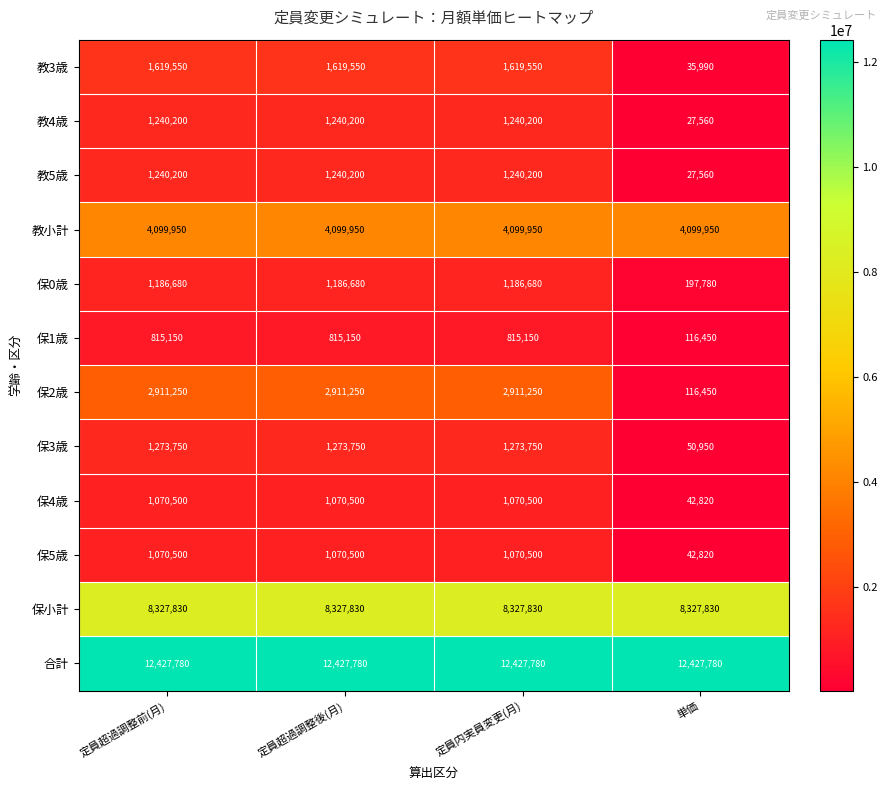

The value of 教4歳 at 定員超過調整前(月) is 632415. True or false?

False